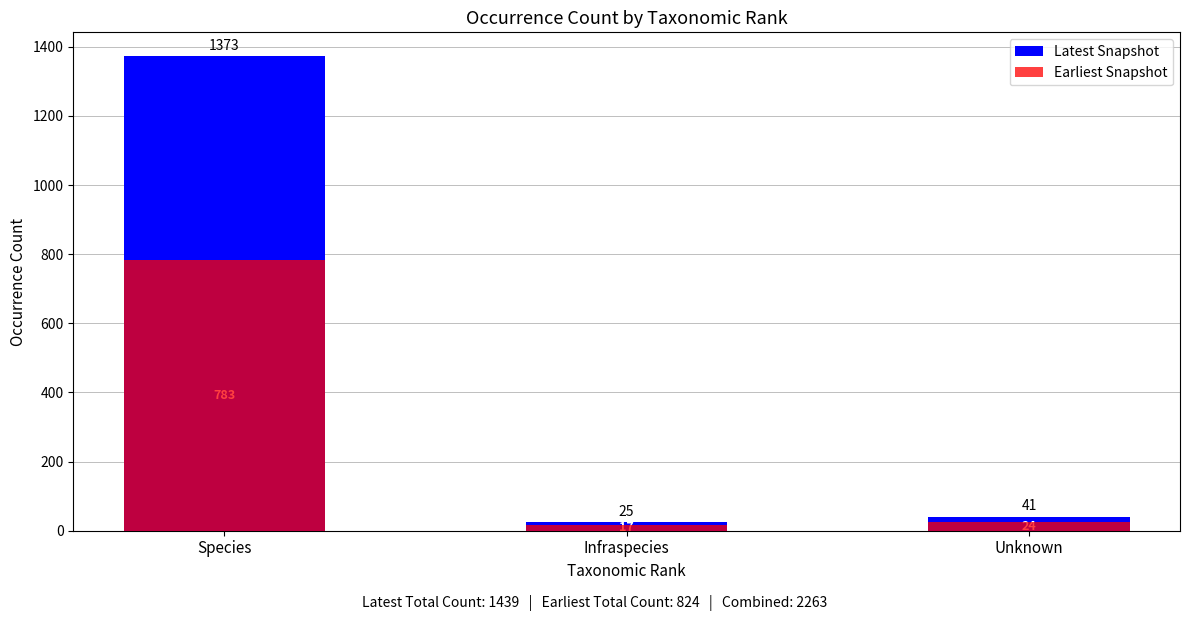

Between Infraspecies and Species, which is larger?

Species